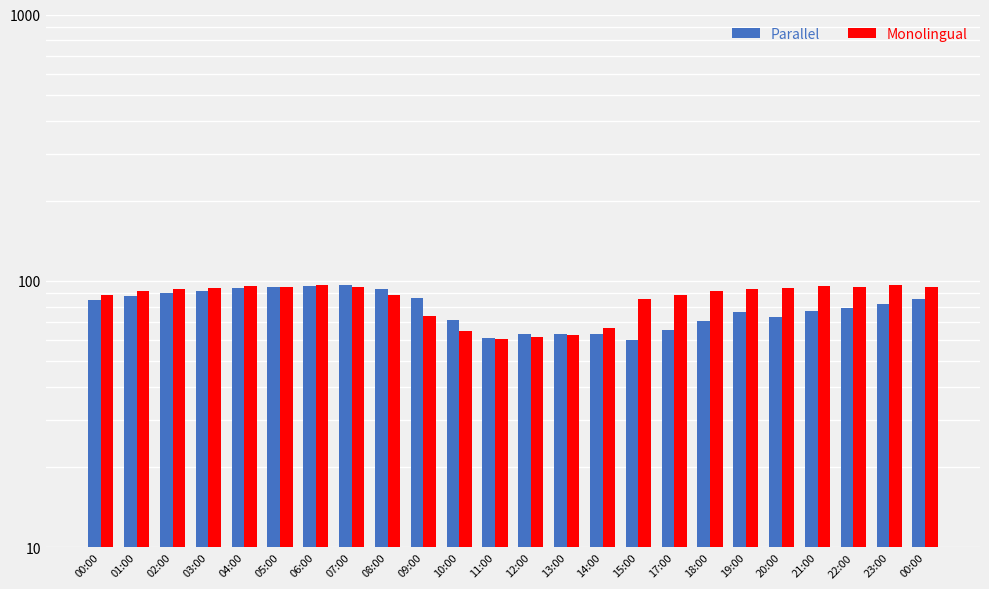

Reading left to right, extract all data points from this chart.

Parallel: 00:00=84.6	01:00=88.1	02:00=90.2	03:00=91.9	04:00=93.8	05:00=94.8	06:00=95.3	07:00=96.2	08:00=93.5	09:00=86.6	10:00=71.1	11:00=61.1	12:00=63.1	13:00=63.1	14:00=63.0	15:00=60.1	17:00=65.7	18:00=70.5	19:00=76.4	20:00=73.3	21:00=77.2	22:00=79.4	23:00=82.0	00:00=85.6
Monolingual: 00:00=88.4	01:00=91.6	02:00=93.5	03:00=94.1	04:00=95.4	05:00=95.2	06:00=96.2	07:00=94.6	08:00=88.3	09:00=74.1	10:00=64.9	11:00=60.8	12:00=61.7	13:00=62.4	14:00=66.3	15:00=85.6	17:00=88.4	18:00=91.6	19:00=93.5	20:00=94.1	21:00=95.4	22:00=95.2	23:00=96.2	00:00=94.6